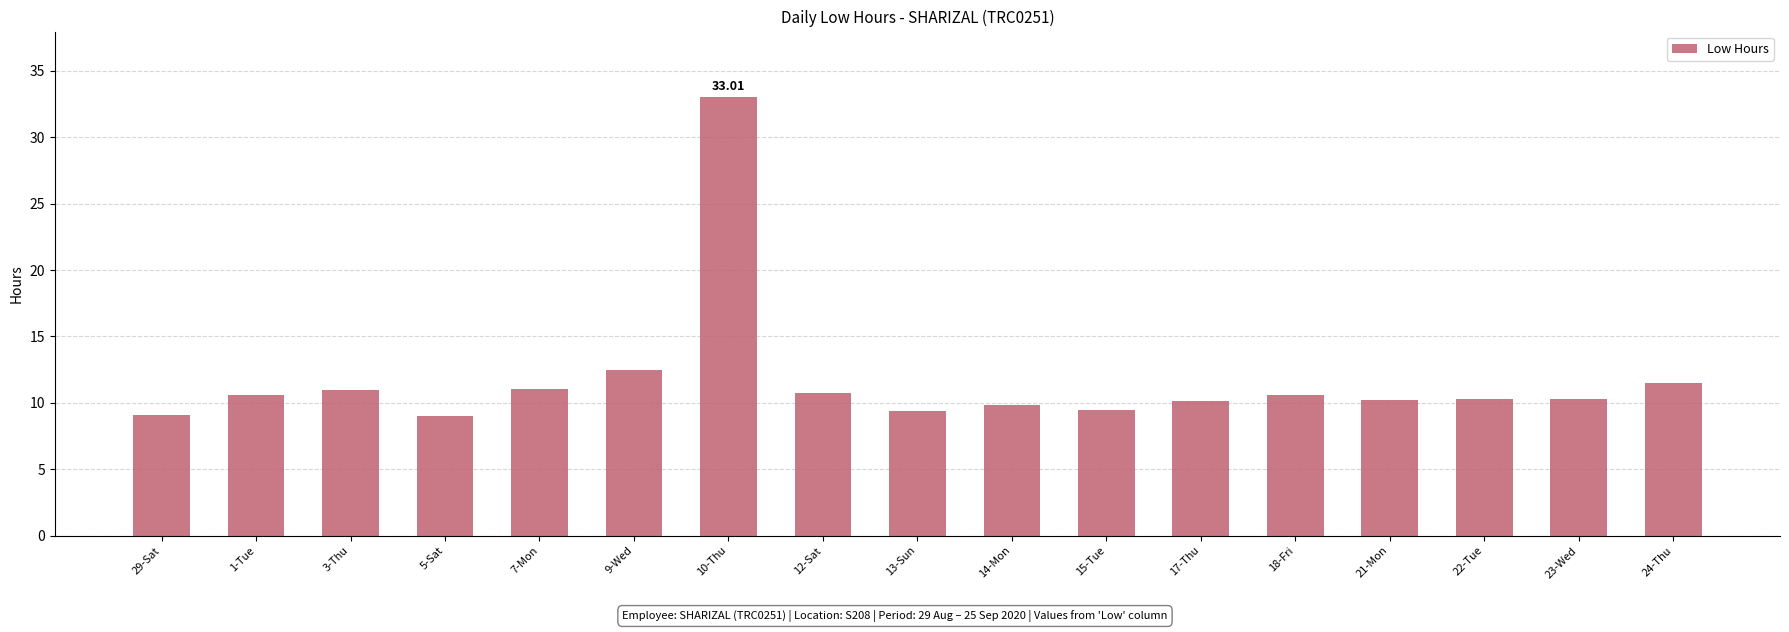

Between 5-Sat and 10-Thu, which is larger?

10-Thu